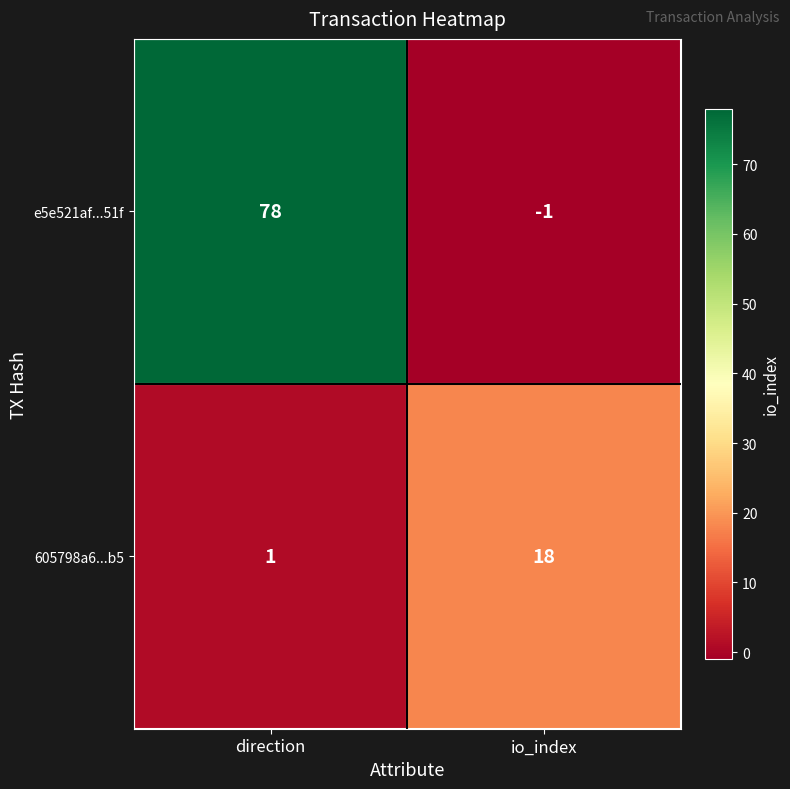

Reading left to right, extract all data points from this chart.

e5e521af...51f: 78	-1
605798a6...b5: 1	18